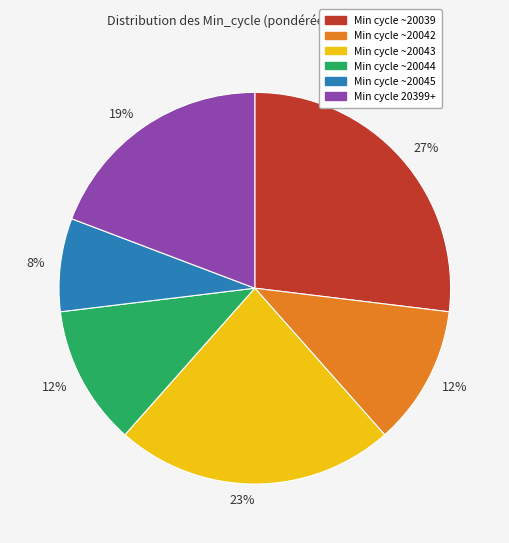

To the nearest percent, what is the average slice percentage?

17%